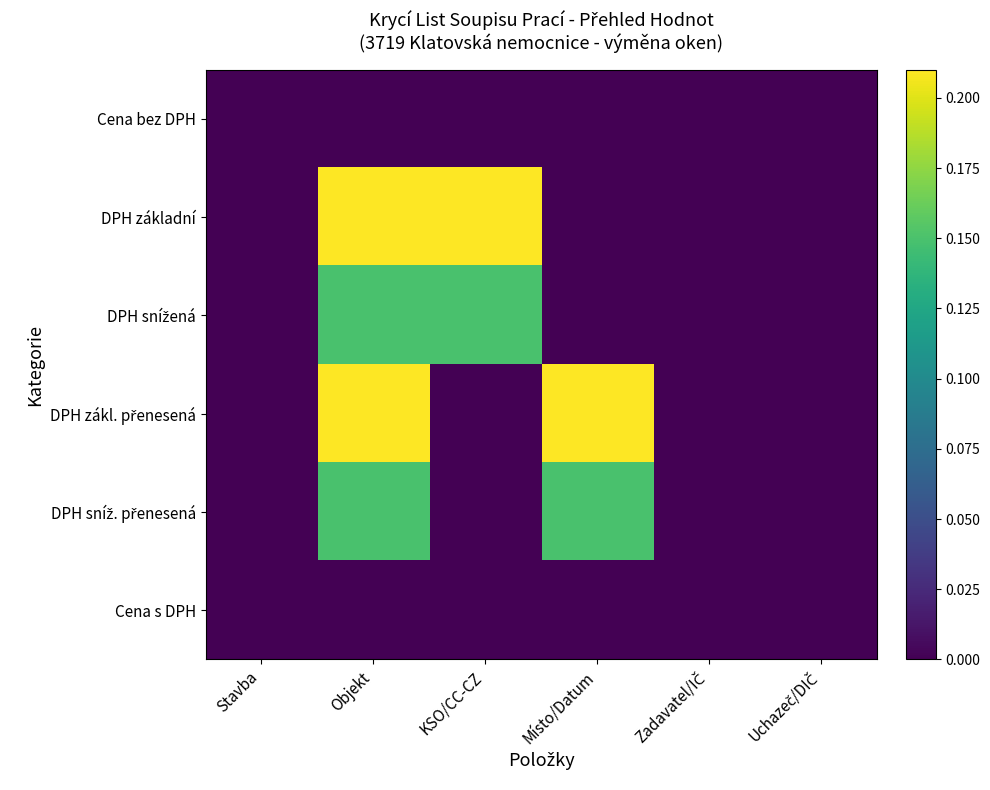

Which label corresponds to the largest value in the chart?

Objekt